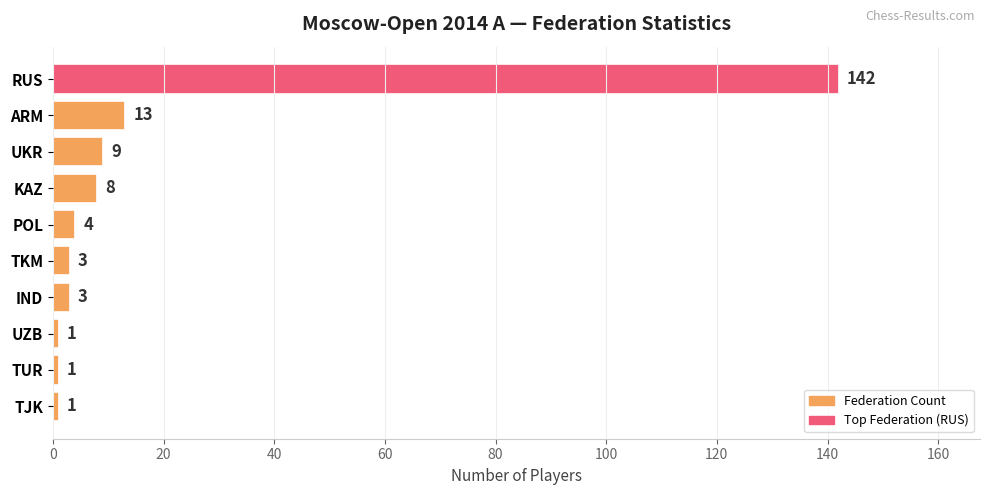

True or false: the data shows 13 at ARM.

True